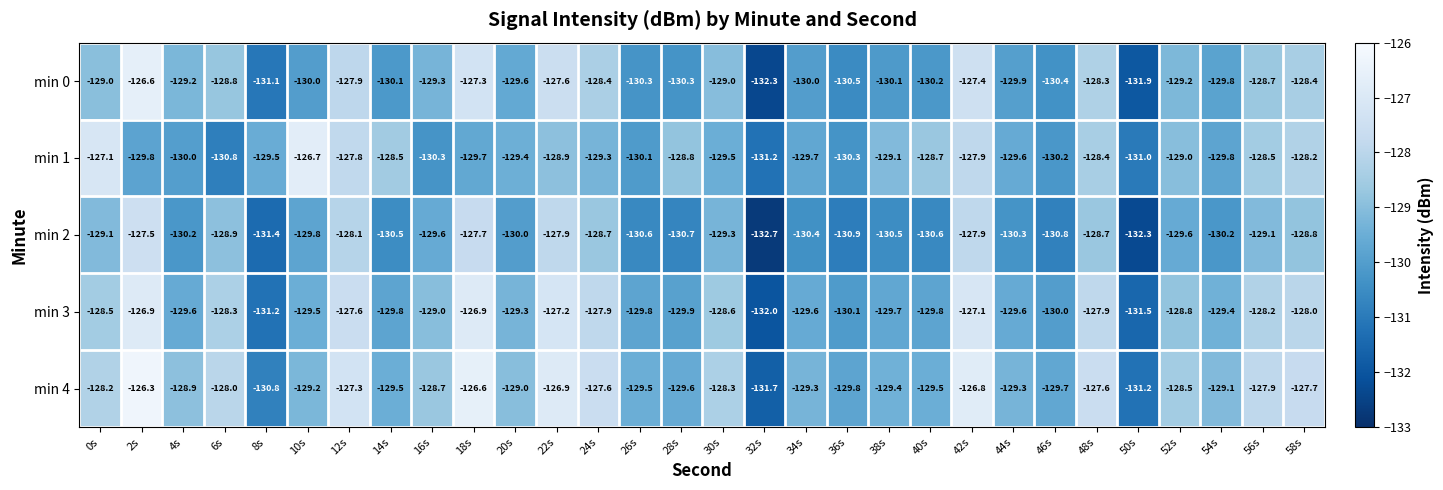

Which label corresponds to the largest value in the chart?

2s